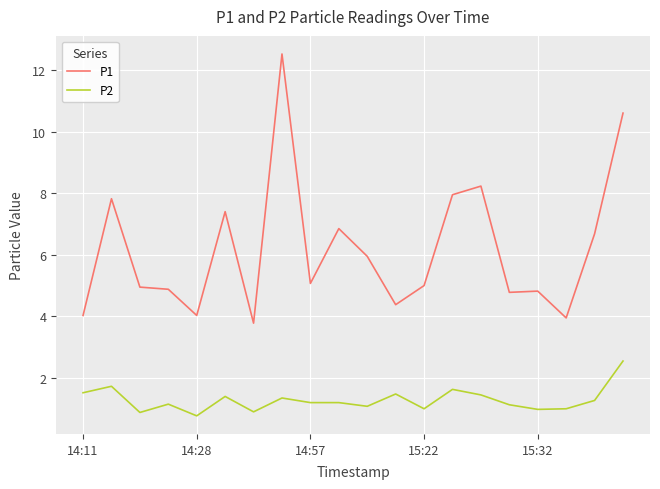

What is the average value of the P2 series?

1.3